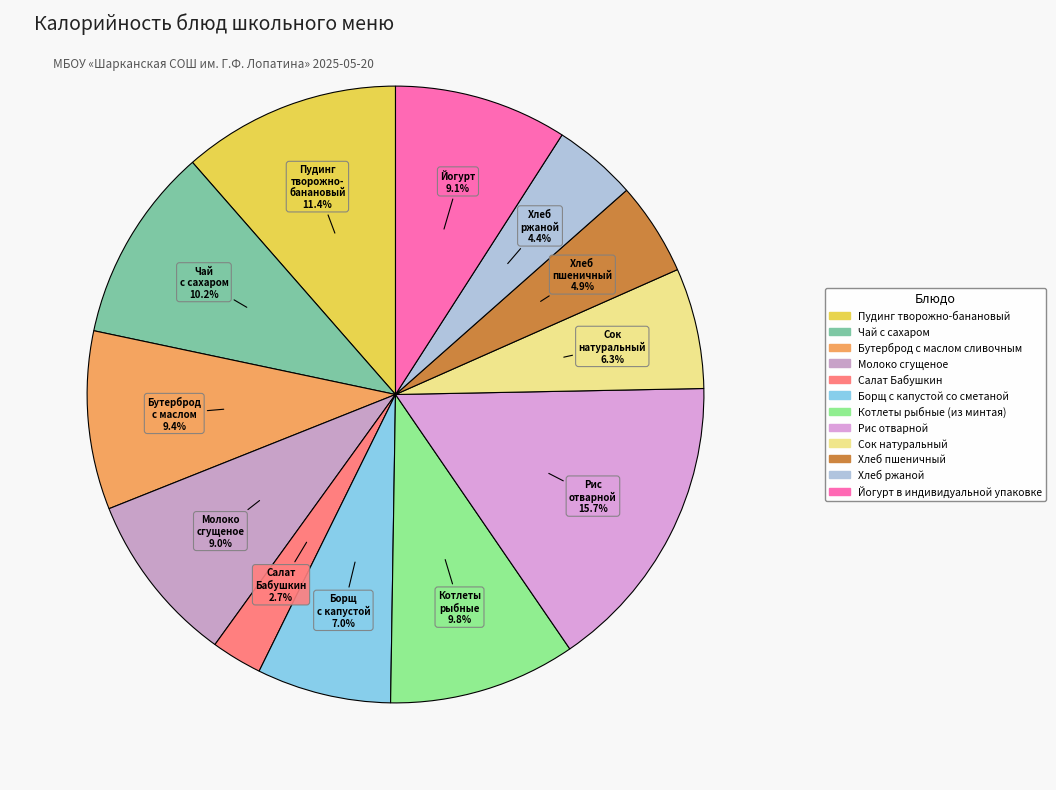

Which slice is the largest?

Рис отварной